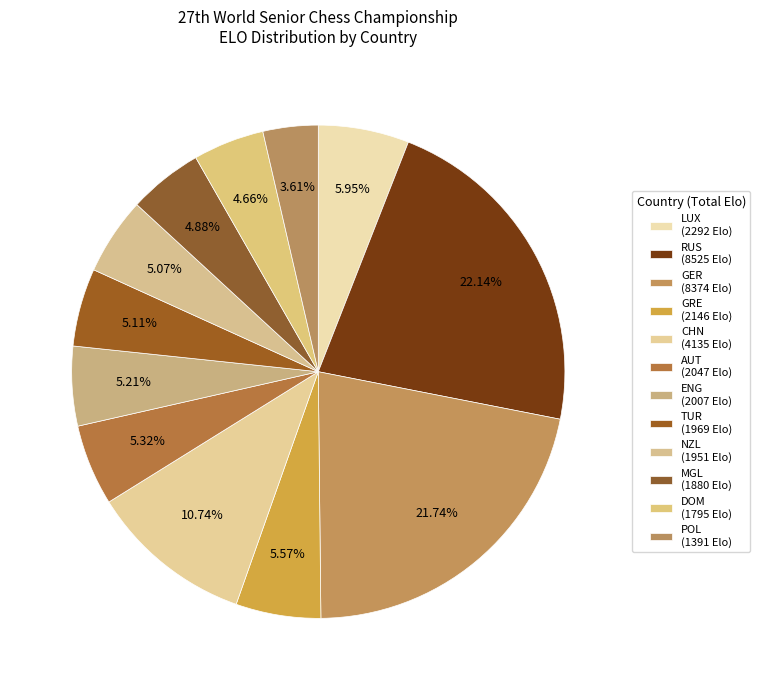

To the nearest percent, what portion does CHN represent?

11%